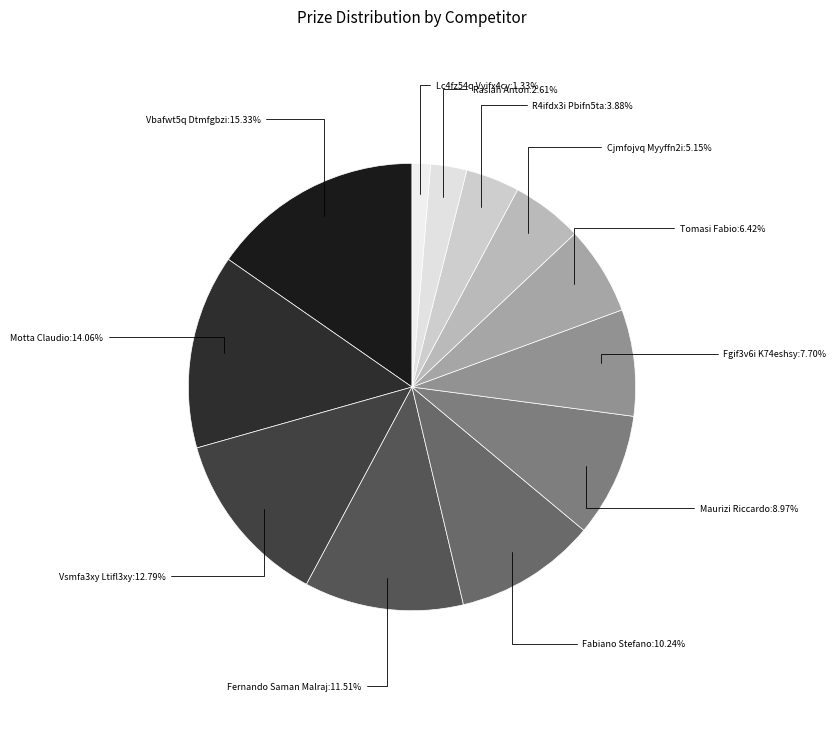

To the nearest percent, what is the combined percentage of Tomasi Fabio and Vsmfa3xy Ltifl3xy?

19%